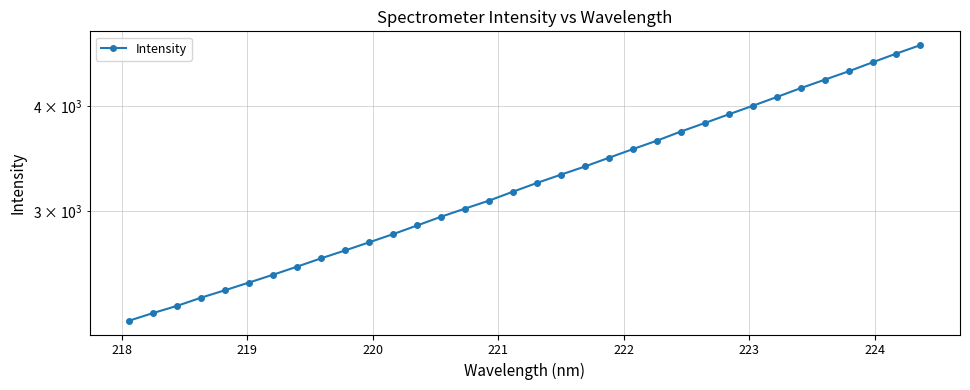

What is the value of the 24th point from the left?

3729.0